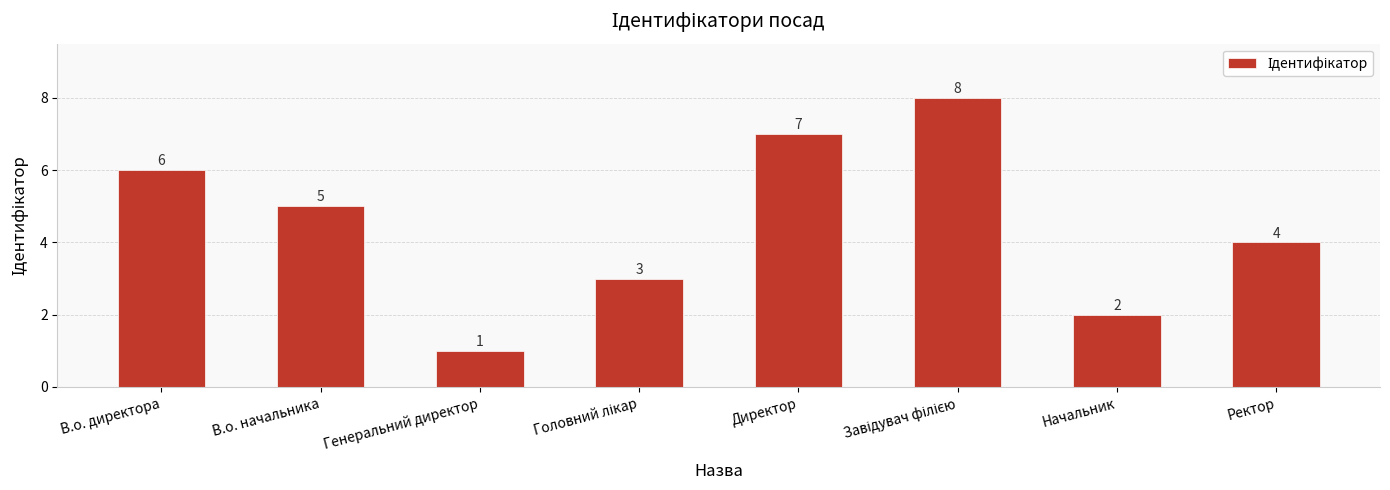

Between Генеральний директор and В.о. начальника, which is larger?

В.о. начальника